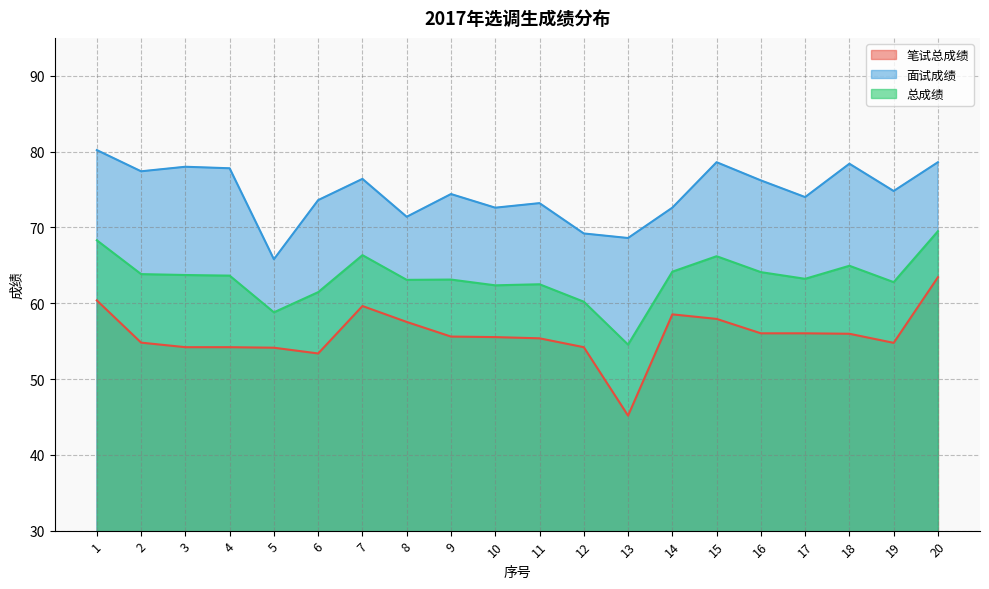

What is the spread (max minus min) of values at 13?

23.4